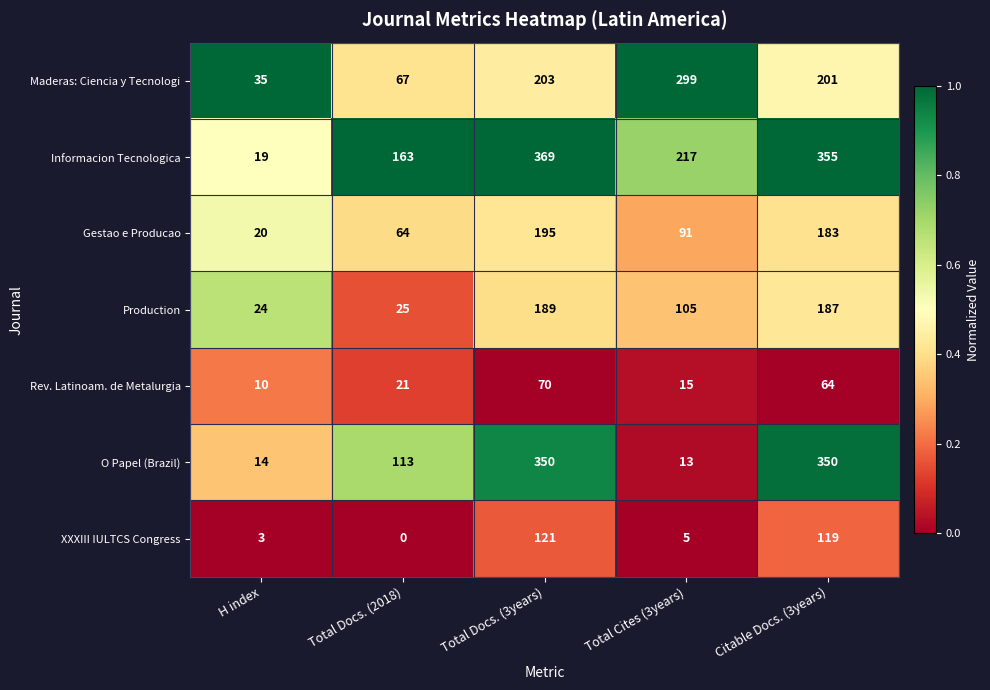

At which label is Rev. Latinoam. de Metalurgia closest to 40?

Total Docs. (2018)